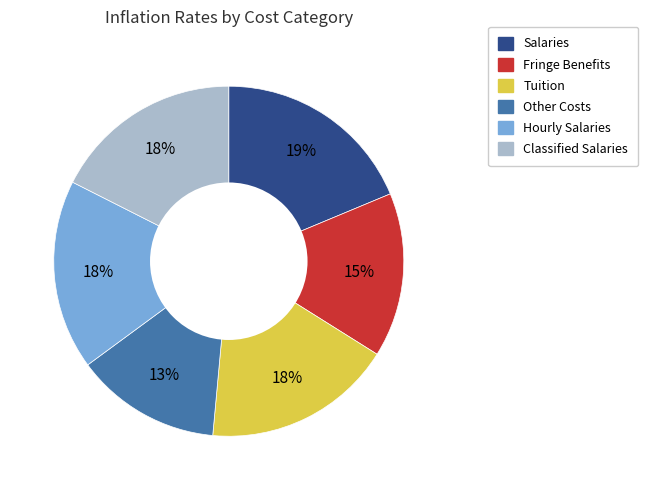

To the nearest percent, what is the average slice percentage?

17%